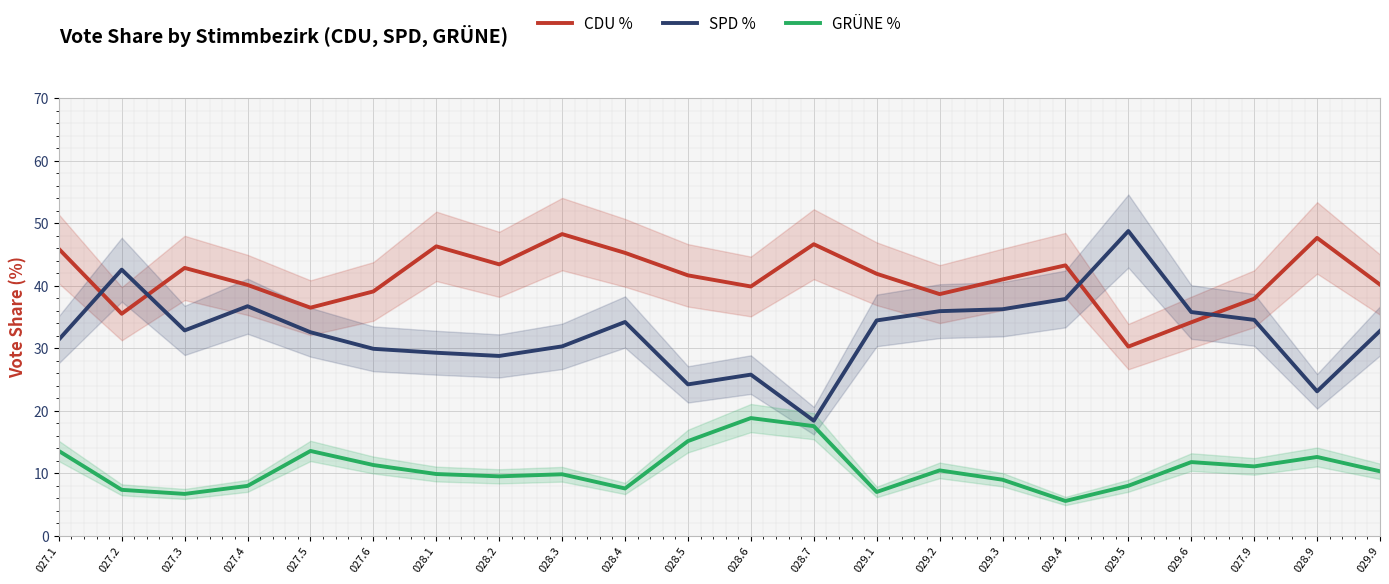

True or false: CDU % has a value of 34.1 at 029.6.

True